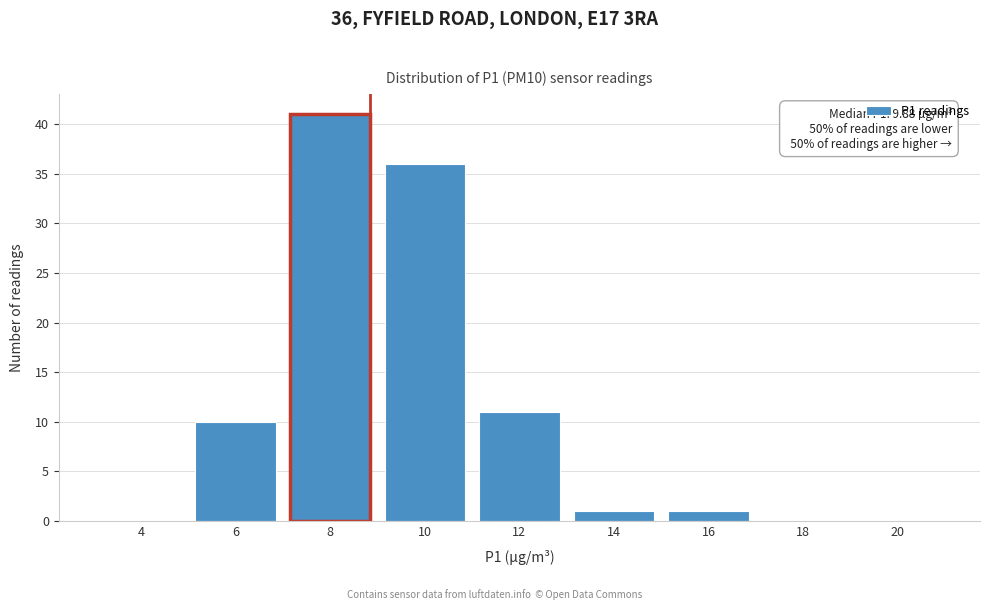

Reading left to right, extract all data points from this chart.

4=0	6=10	8=41	10=36	12=11	14=1	16=1	18=0	20=0